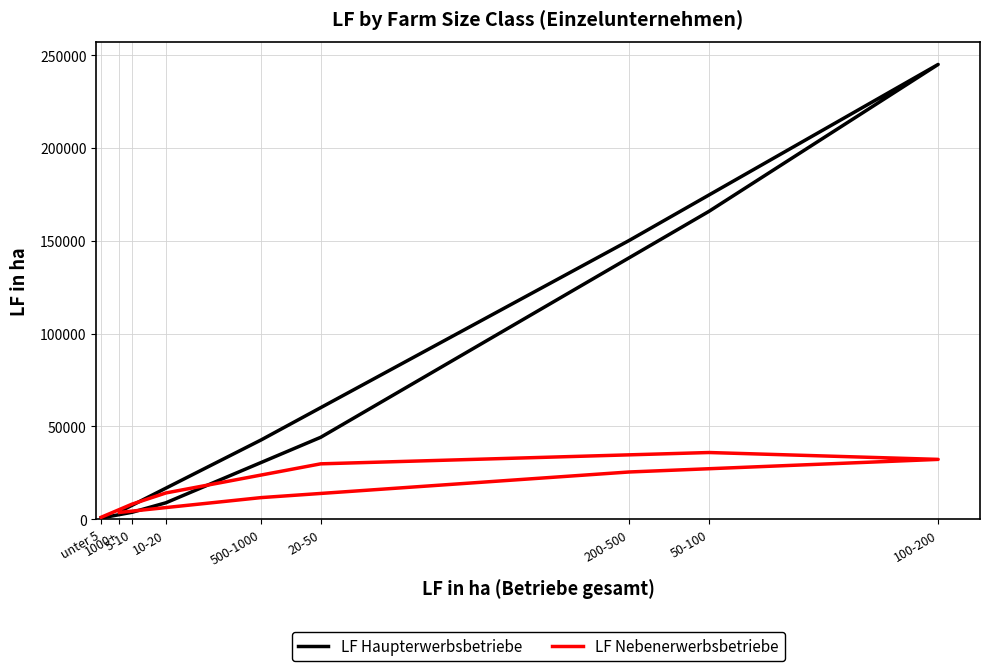

How many categories are shown in the chart?

9